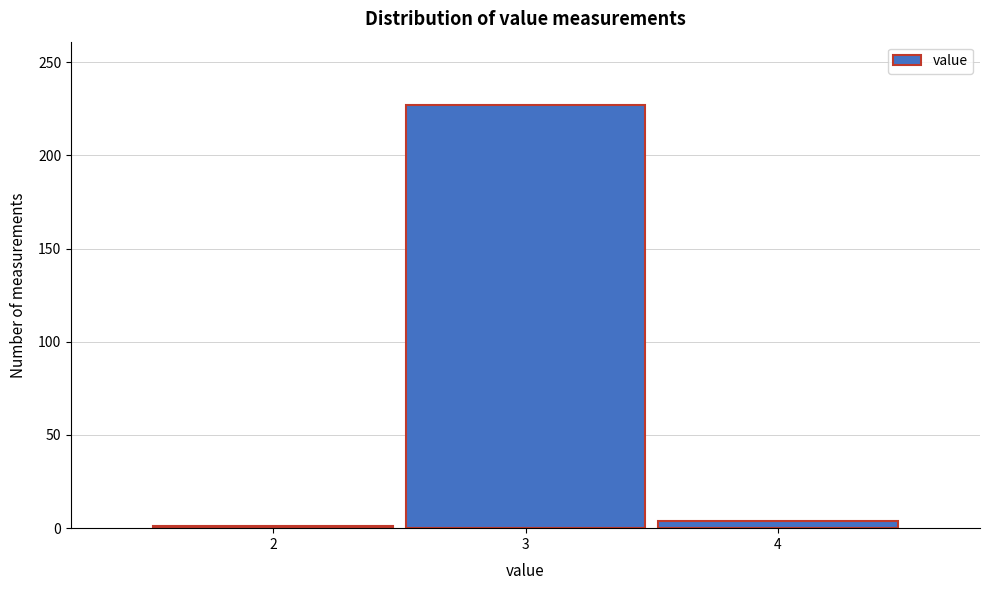

Reading left to right, transcribe this chart: for each bar, give the range it covers on the x-axis and its height. The values are not printed on the chart, so give them approximately, as read against the axis.

1.5 to 2.5: under 5
2.5 to 3.5: 225
3.5 to 4.5: under 5